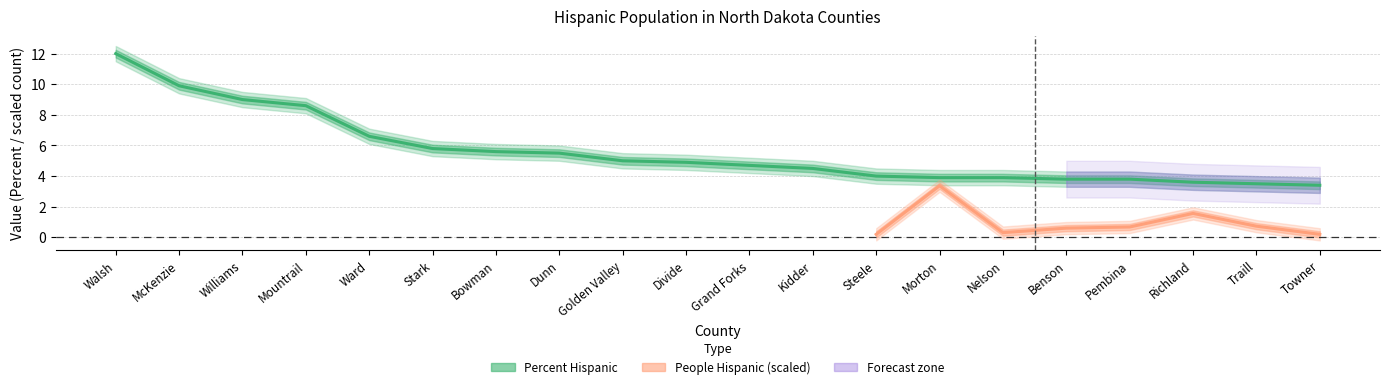

At which category does the chart reach its peak across all series?

Walsh